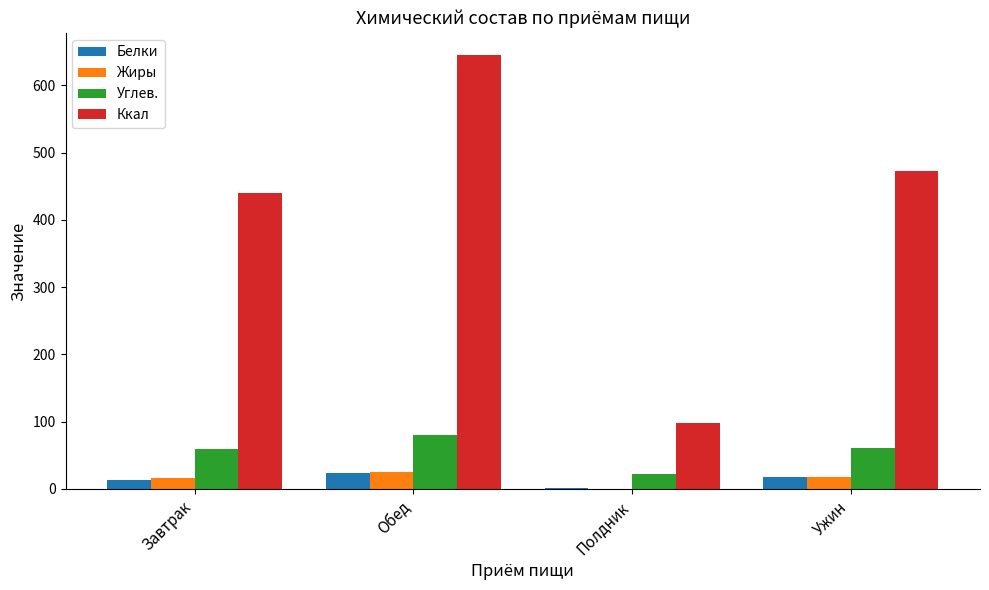

At which label does Углев. reach its peak?

Обед